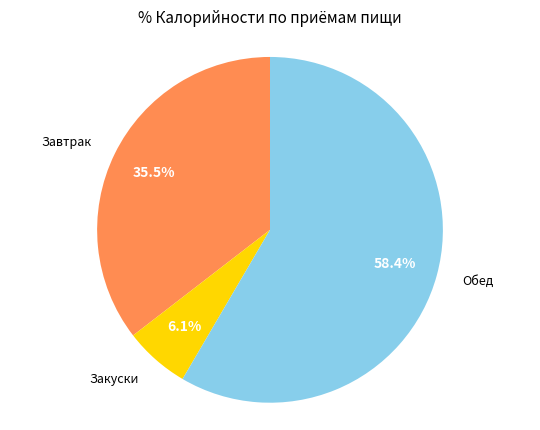

Is there any slice that represents more than half of the pie?

Yes